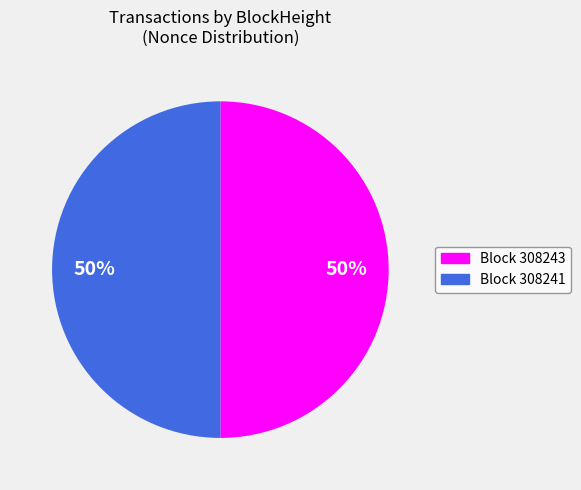

To the nearest percent, what is the average slice percentage?

50%